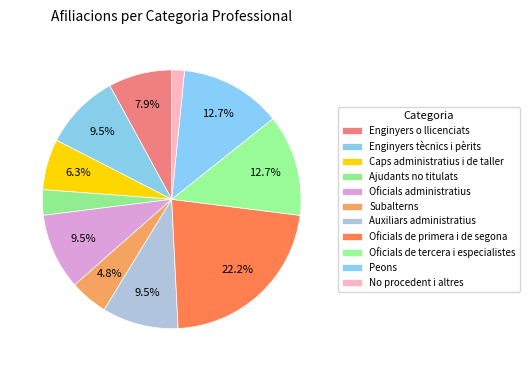

To the nearest percent, what percentage of the pie is No procedent i altres?

2%